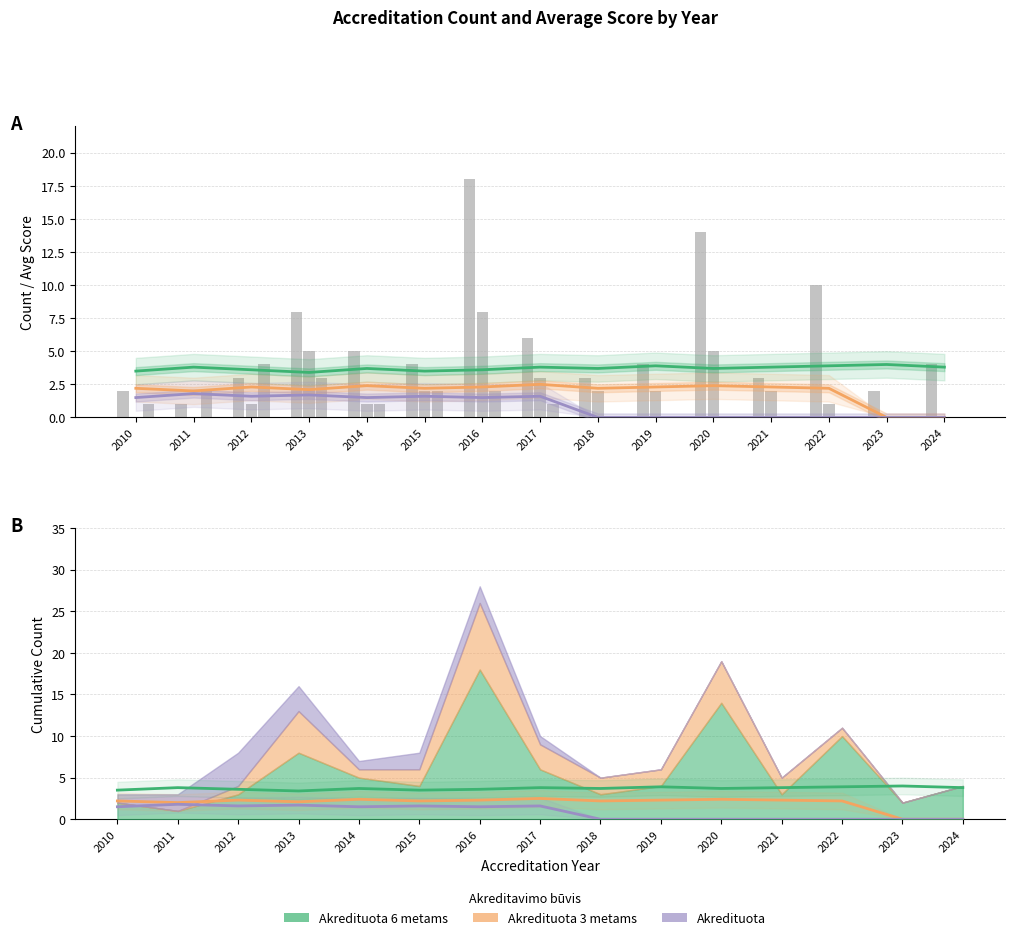

Where does the Akredituota series first go above 1?

2010